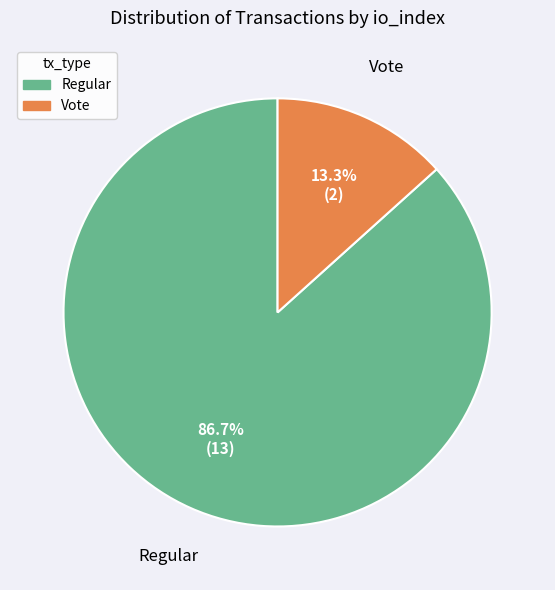

What is the total percentage of Regular and Vote?

100.0%